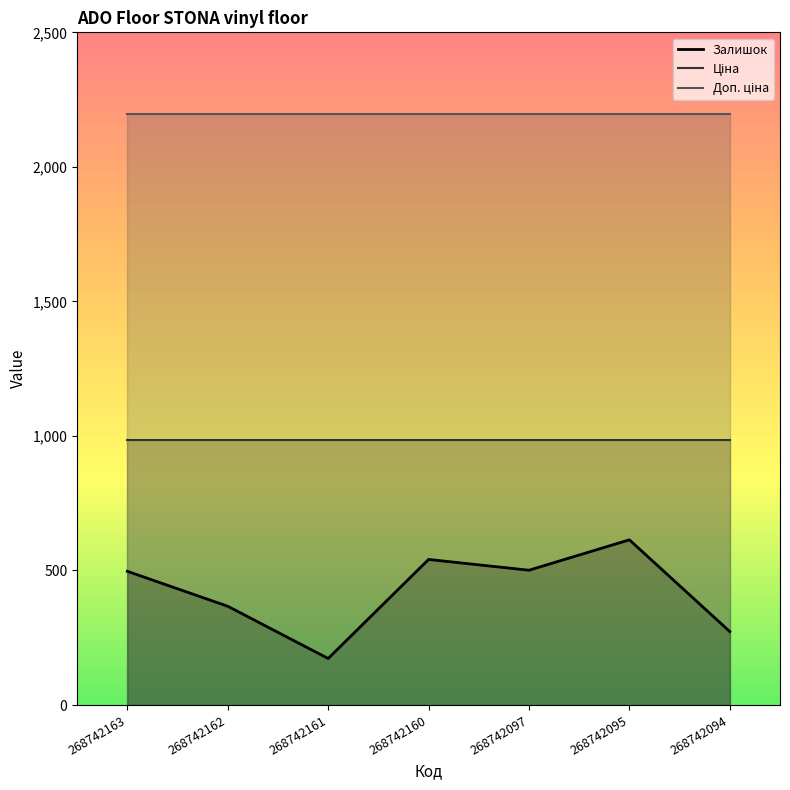

How many lines are shown in the chart?

3